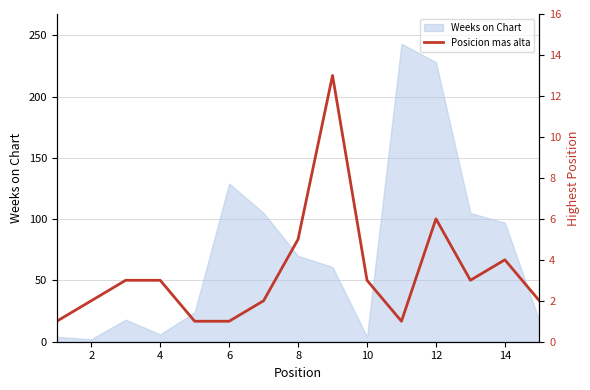

The value of Weeks on Chart at 4 is 6. True or false?

True